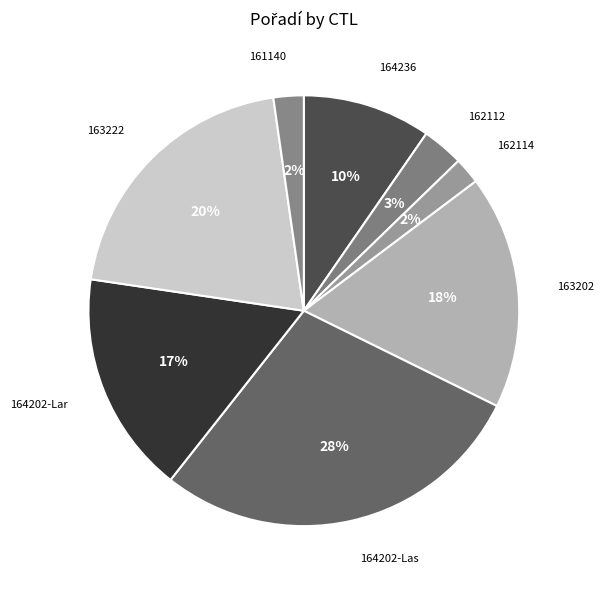

How many segments does this pie chart have?

8